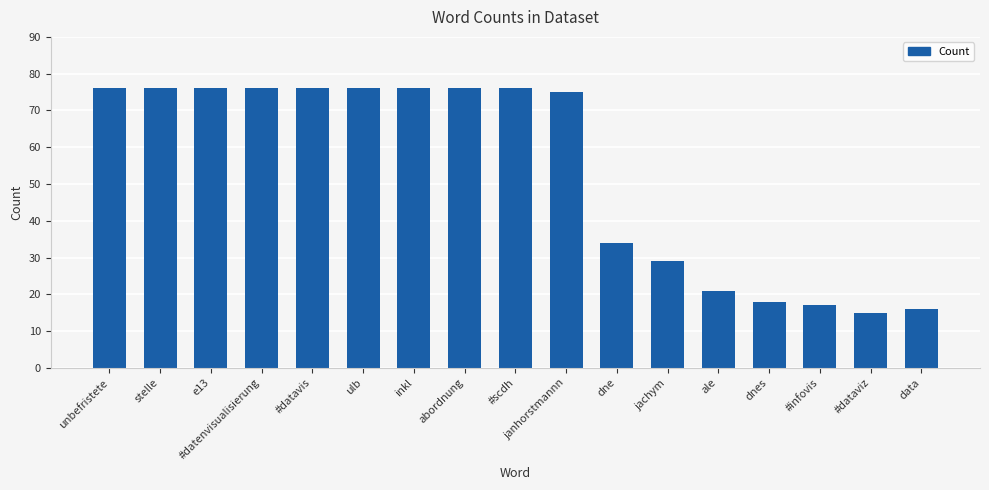

What is the difference between the values at ale and #infovis?

4